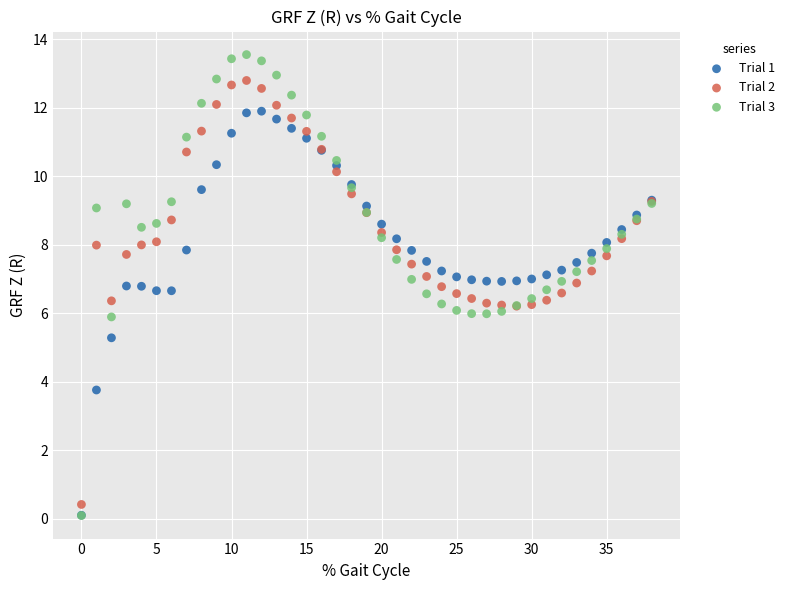

Which series has the largest Y range (max minus min)?

Trial 3